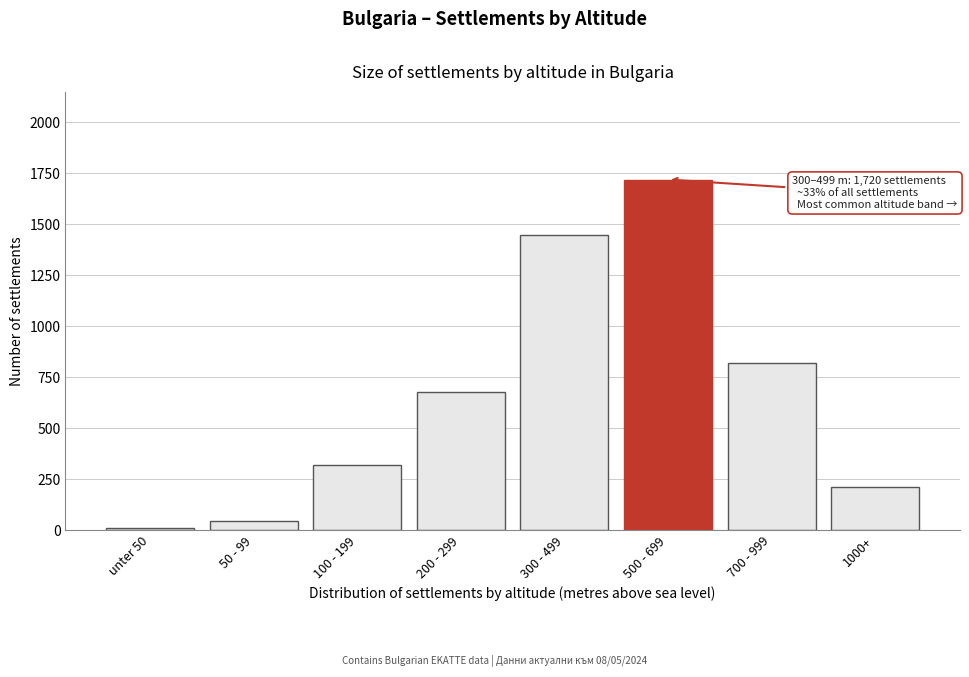

Reading right to left, extract all data points from this chart.

212	820	1720	1450	680	320	45	12